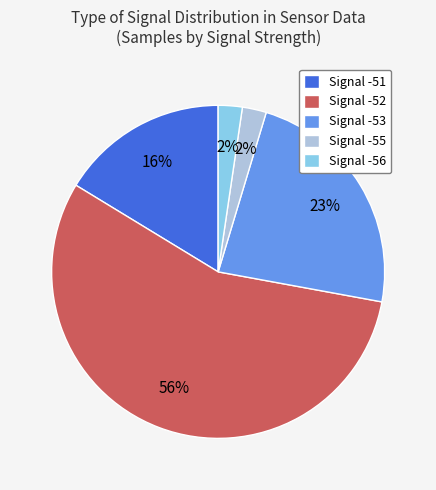

Is there any slice that represents more than half of the pie?

Yes